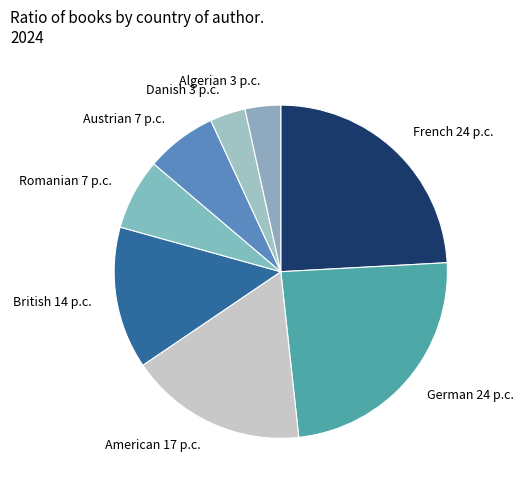

Between French and British, which is larger?

French